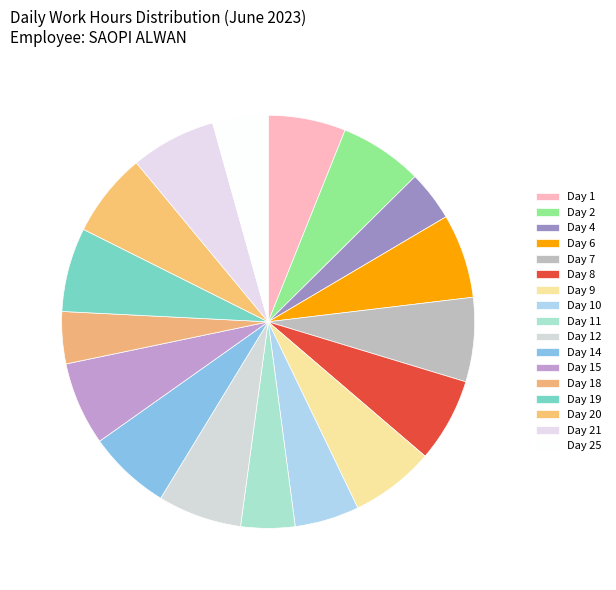

Does Day 21 represent more than half of the total?

No